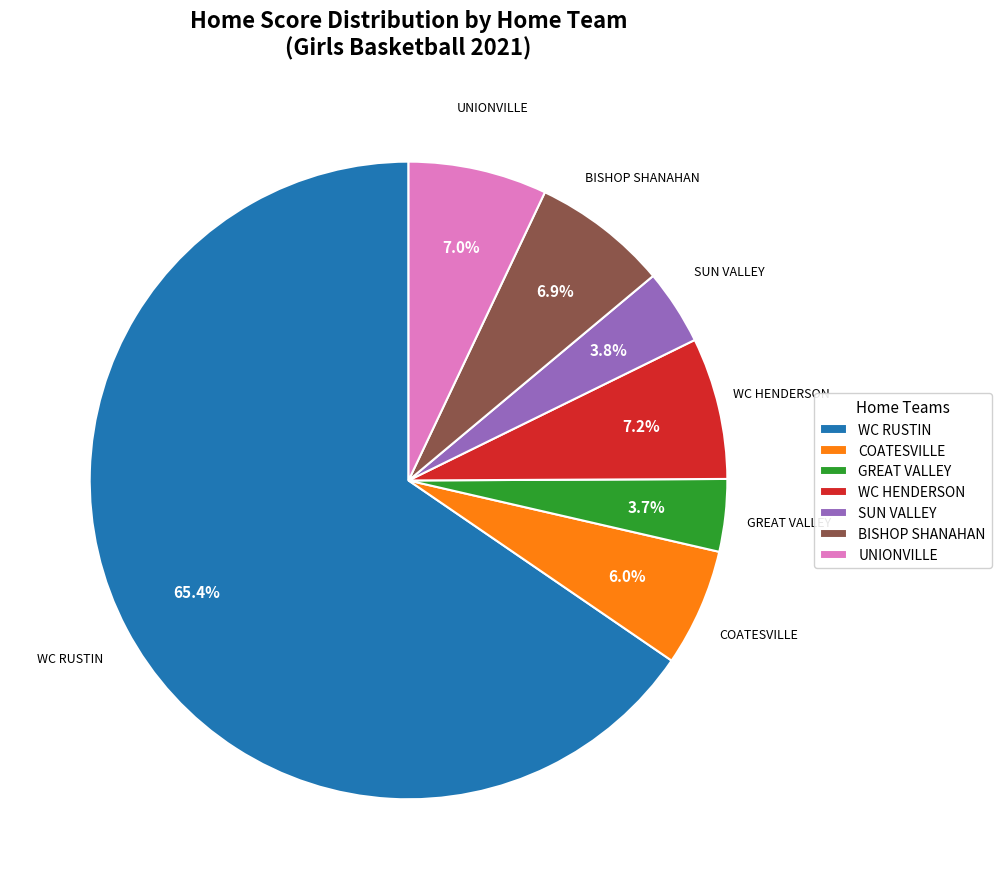

To the nearest percent, what percentage of the pie is COATESVILLE?

6%